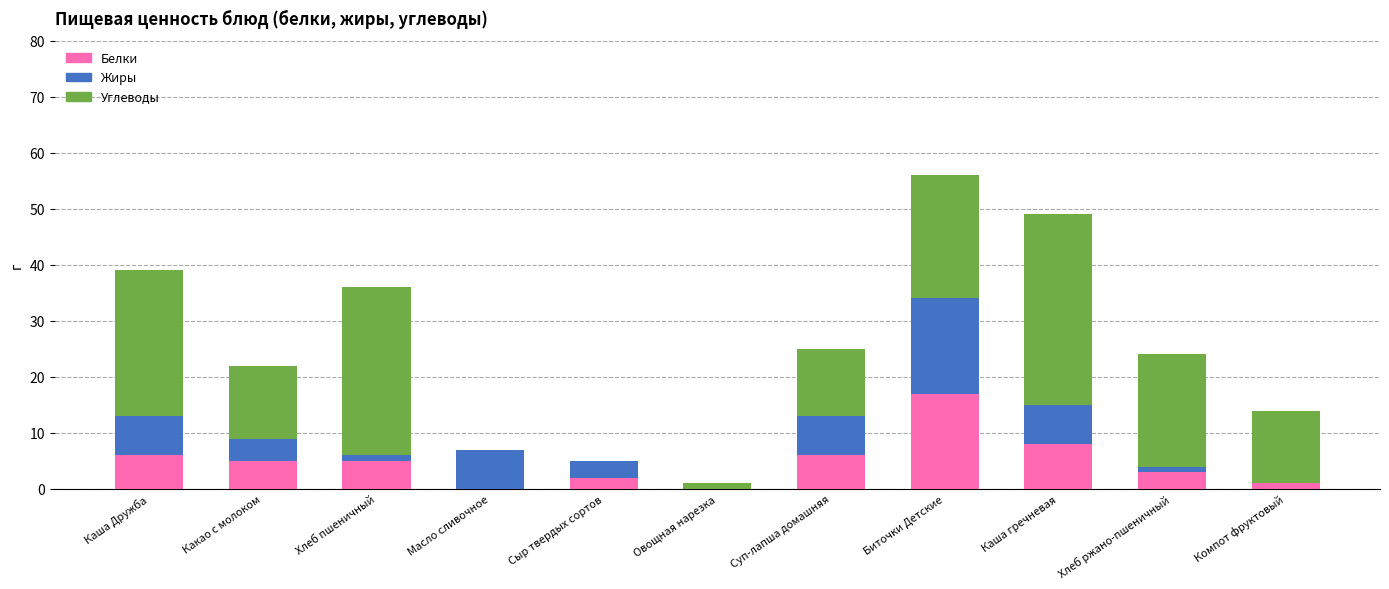

At which category is the sum across all series the highest?

Биточки Детские